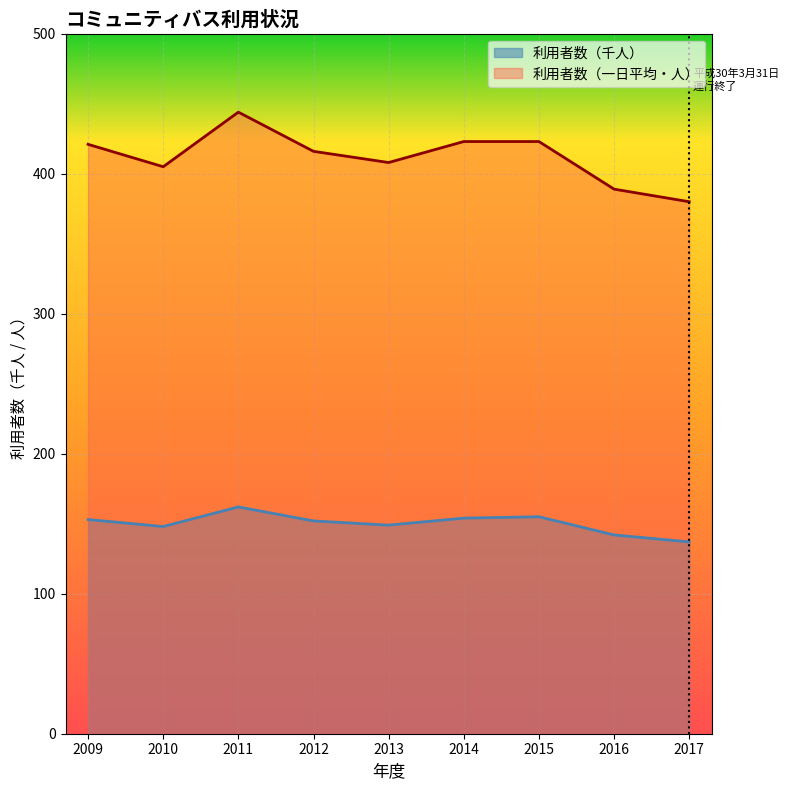

True or false: 利用者数（千人） and 利用者数（一日平均・人） intersect in this chart.

False